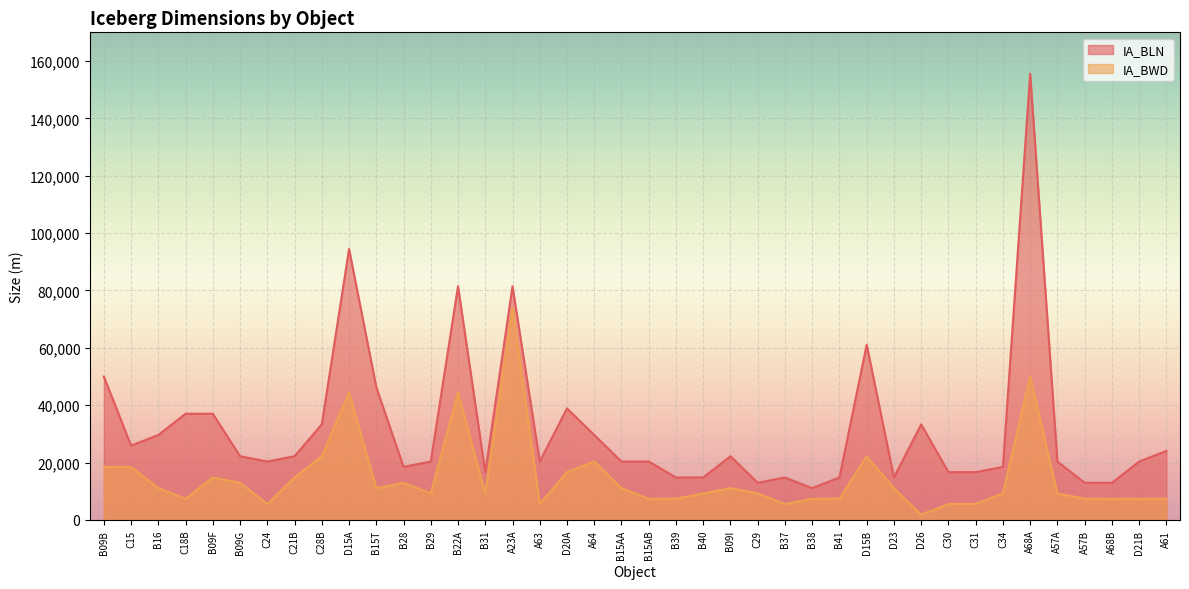

True or false: IA_BWD and IA_BLN cross at least once.

False